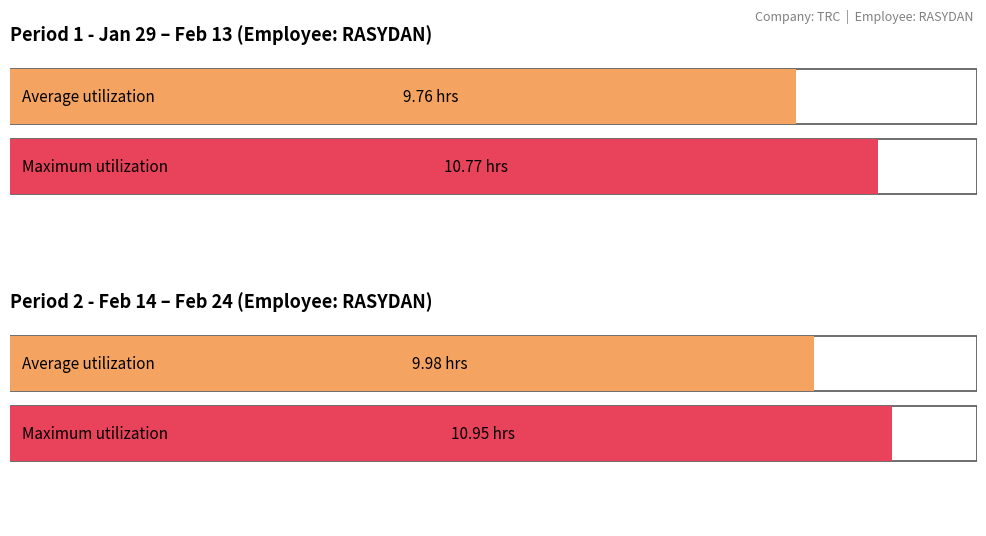

Is it true that the value at 21 is -4.6?

False